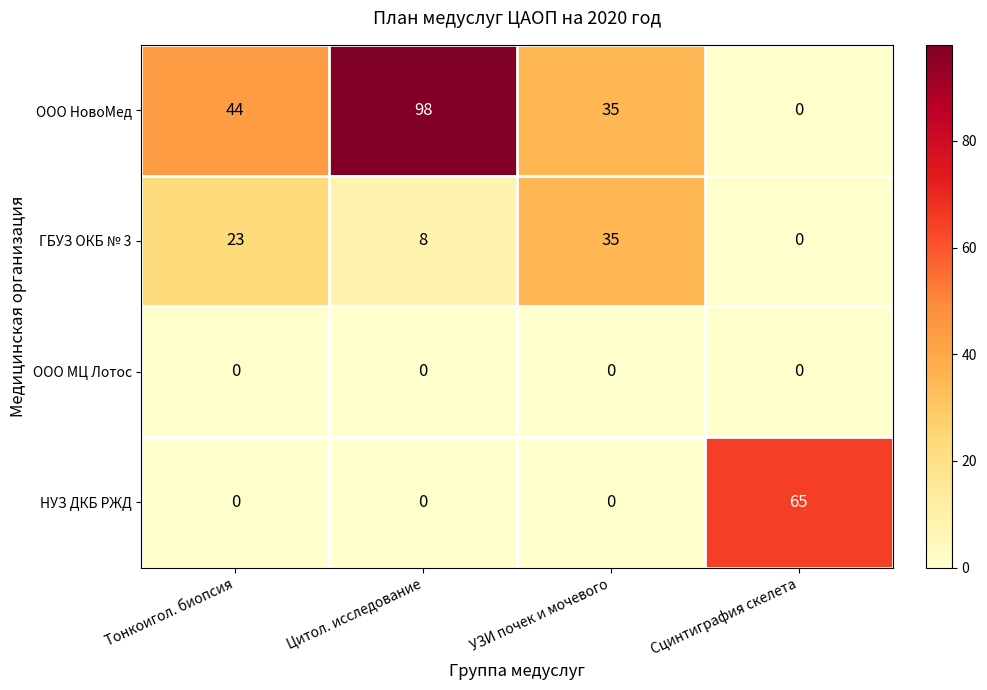

The ГБУЗ ОКБ № 3 series shows 35 at УЗИ почек и мочевого. True or false?

True